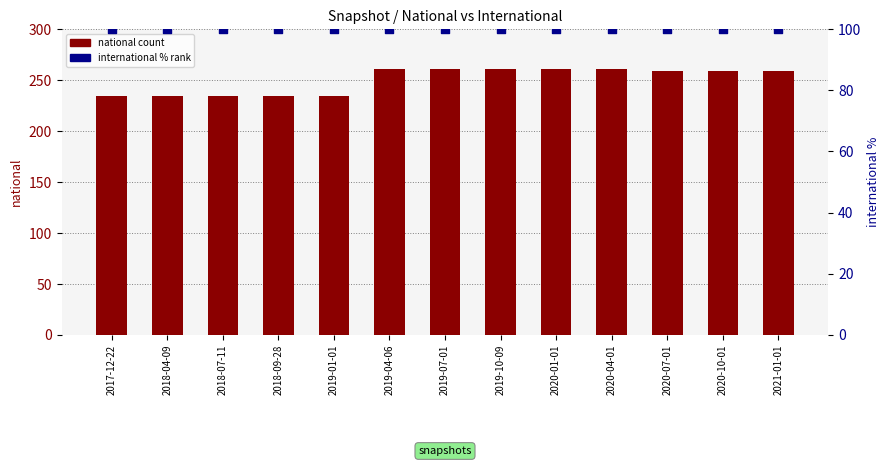

At how many categories does at least one series exceed 237?

8